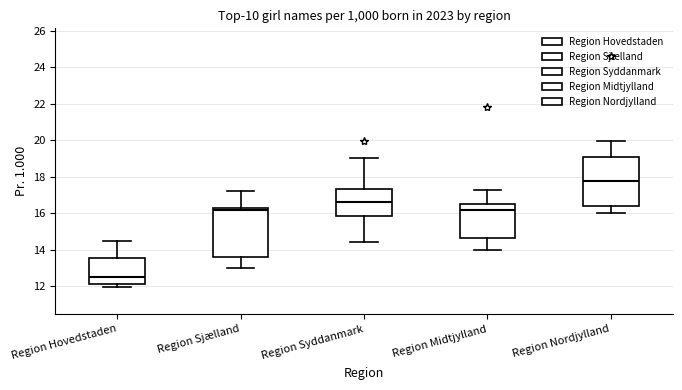

Which box's median line is the highest?

Region Nordjylland